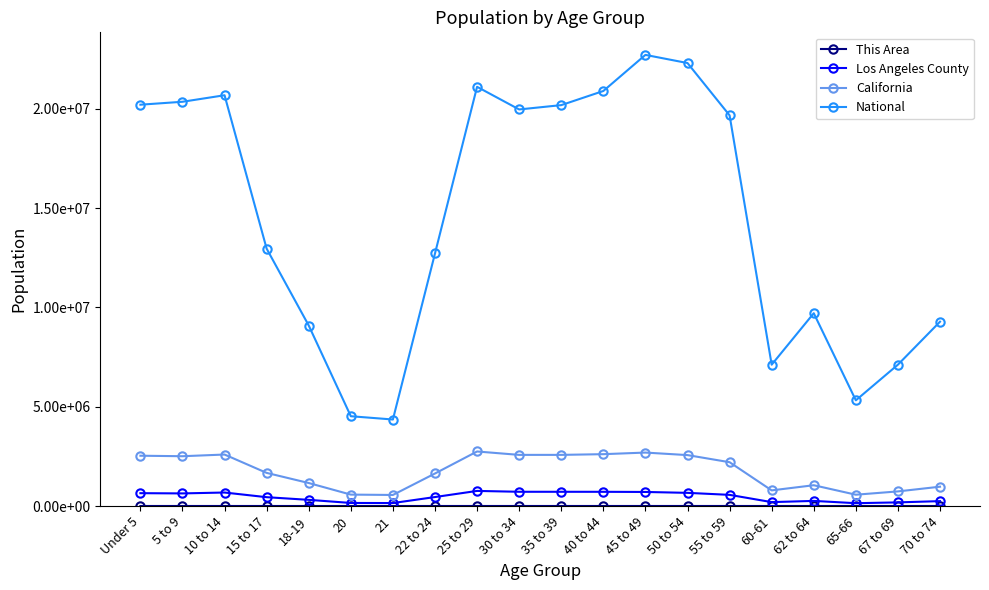

What is the label of the 17th point from the left?

62 to 64